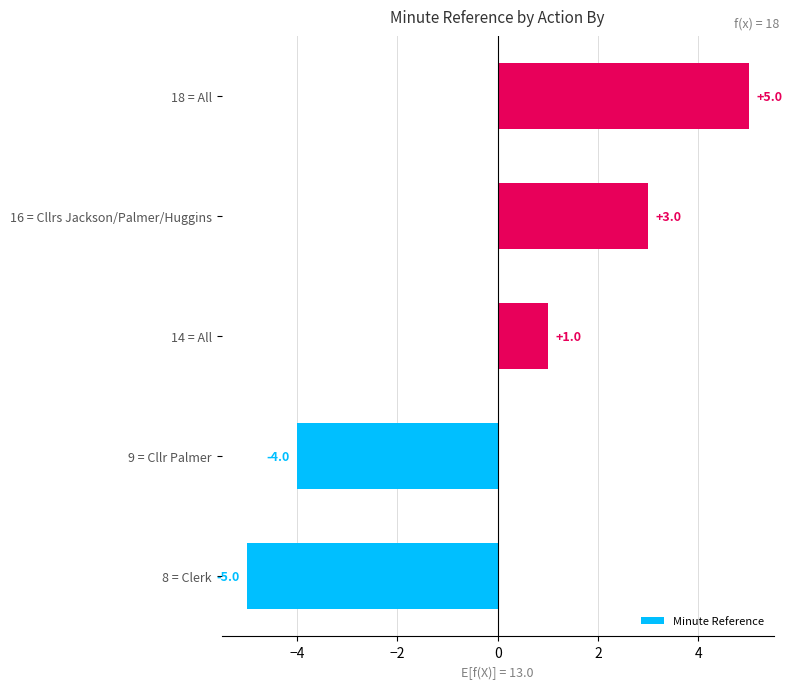

How many values are between -4 and 3?

3